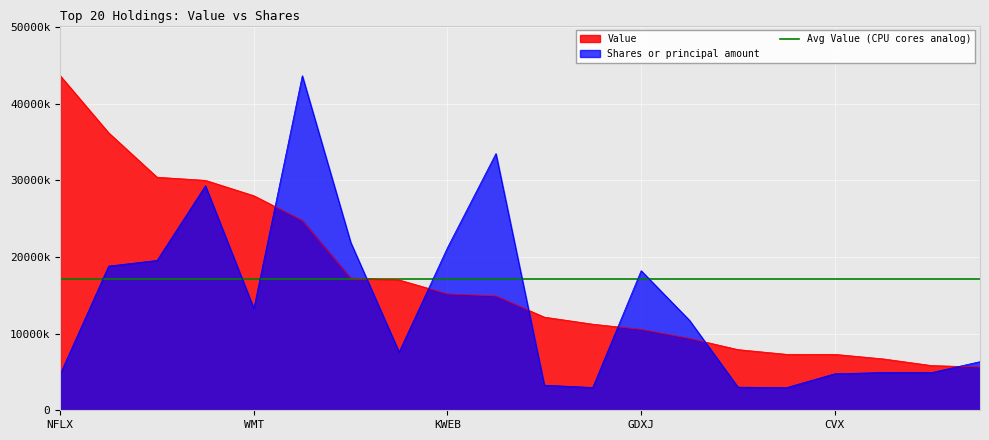

What is the total value across all series at XLE?

39181798.9